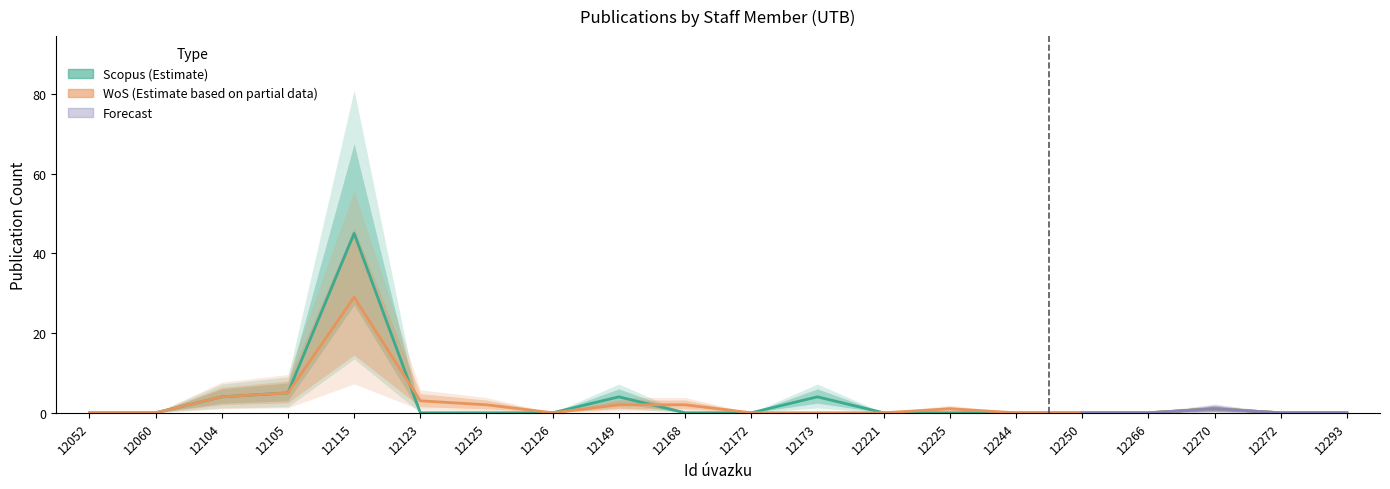

At which category is the sum across all series the highest?

12115